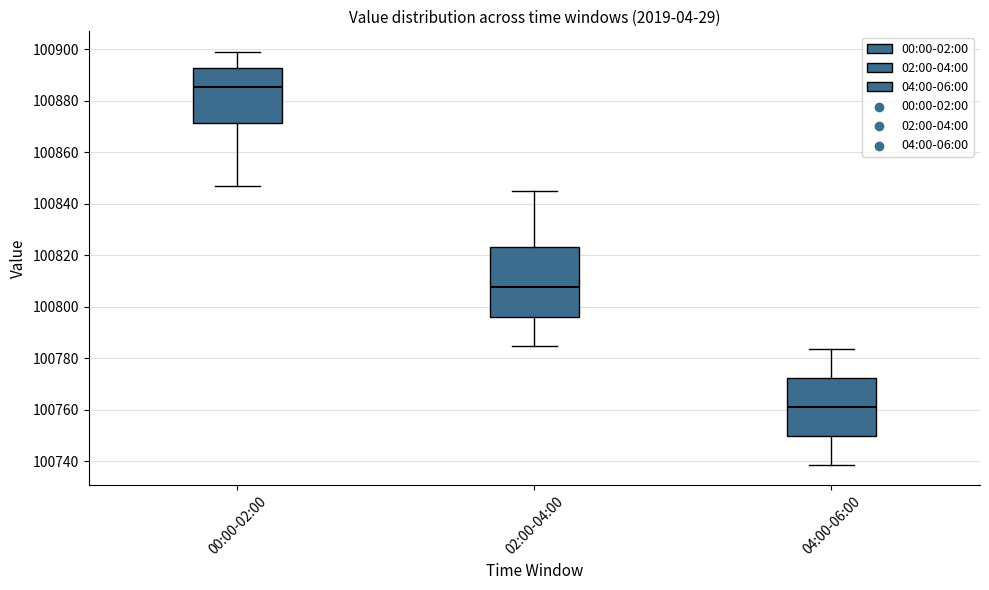

Which box is the tallest, from its lower edge to its upper edge?

02:00-04:00